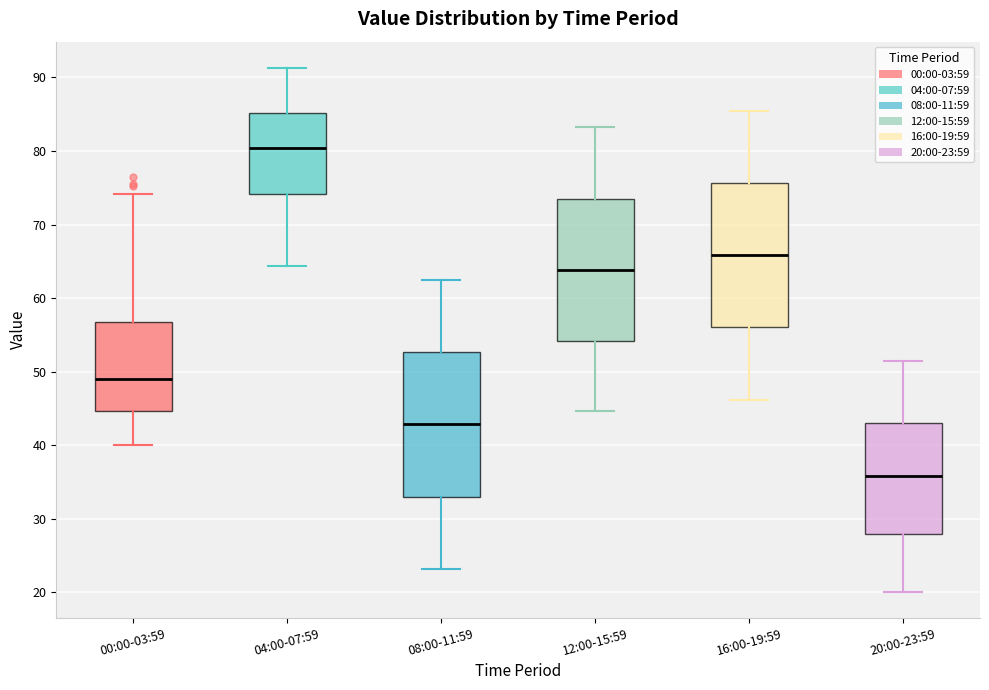

Reading left to right, read every box against the y-axis: the position of its median line, the range the box covers, and the ends of its whiskers. The values are not printed on the chart, so give them approximately, as read against the axis.

00:00-03:59: median 49, box 45 to 57, whiskers 40 to 74
04:00-07:59: median 80, box 74 to 85, whiskers 64 to 91
08:00-11:59: median 43, box 33 to 53, whiskers 23 to 63
12:00-15:59: median 64, box 54 to 74, whiskers 45 to 83
16:00-19:59: median 66, box 56 to 76, whiskers 46 to 86
20:00-23:59: median 36, box 28 to 43, whiskers 20 to 52